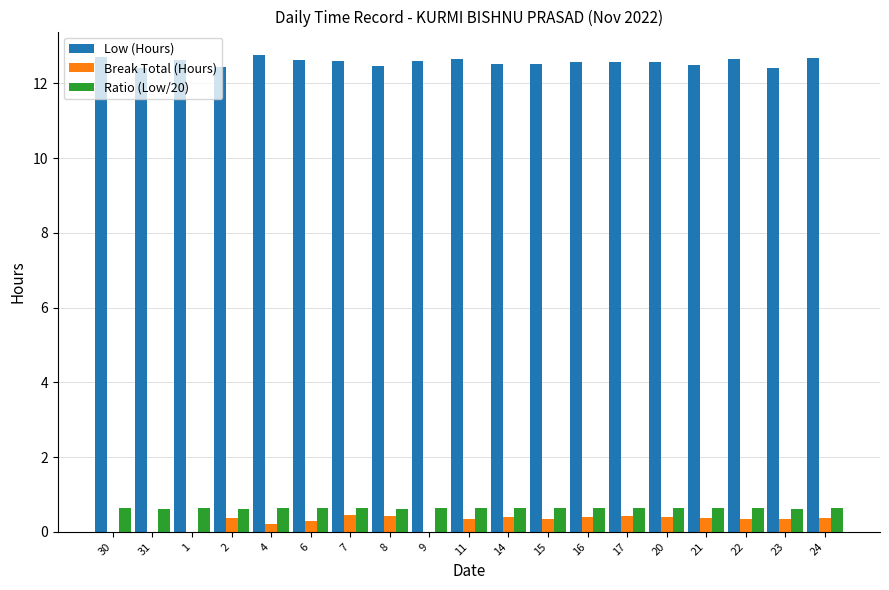

What is the greatest value displayed?

12.8